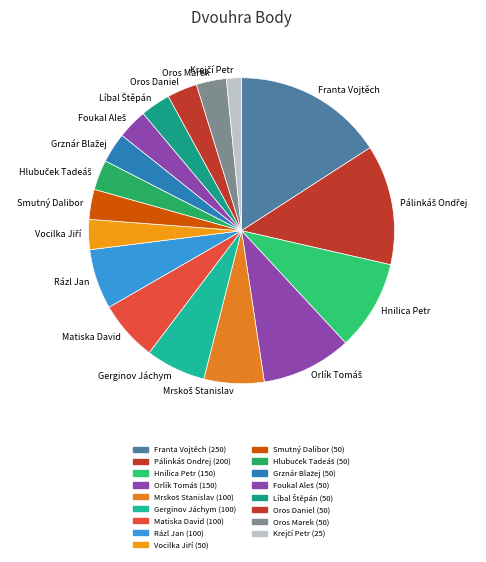

Do Franta Vojtěch and Oros Marek together represent more than half of the pie?

No